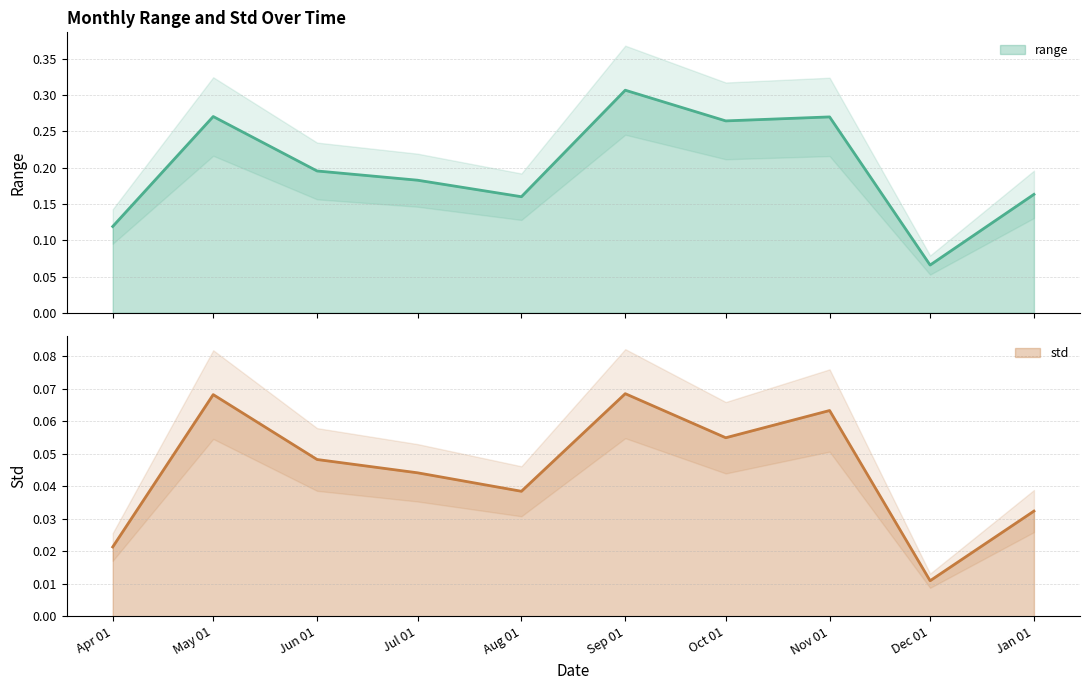

The range series shows 0.1 at Dec 01. True or false?

False